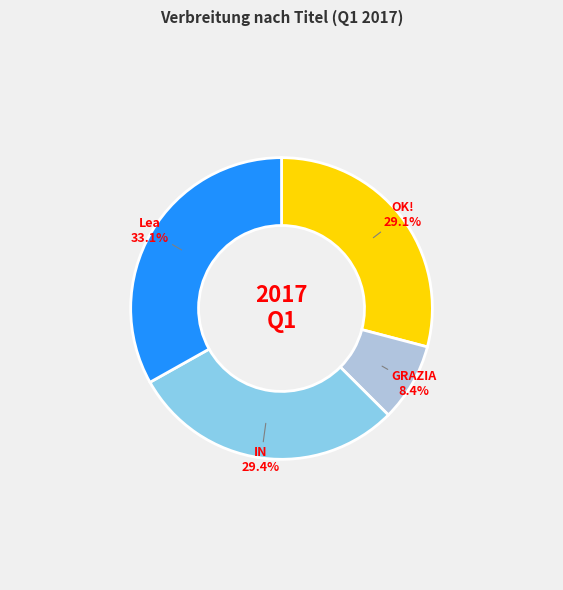

Does any single category account for the majority?

No